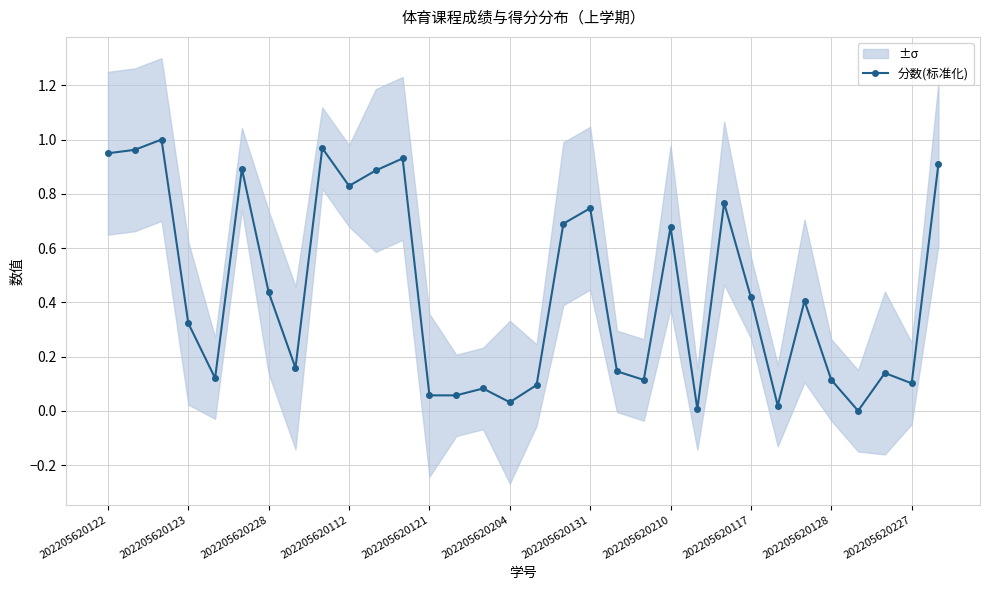

True or false: 分数(标准化) has more than 1 points higher than both neighbors.

True